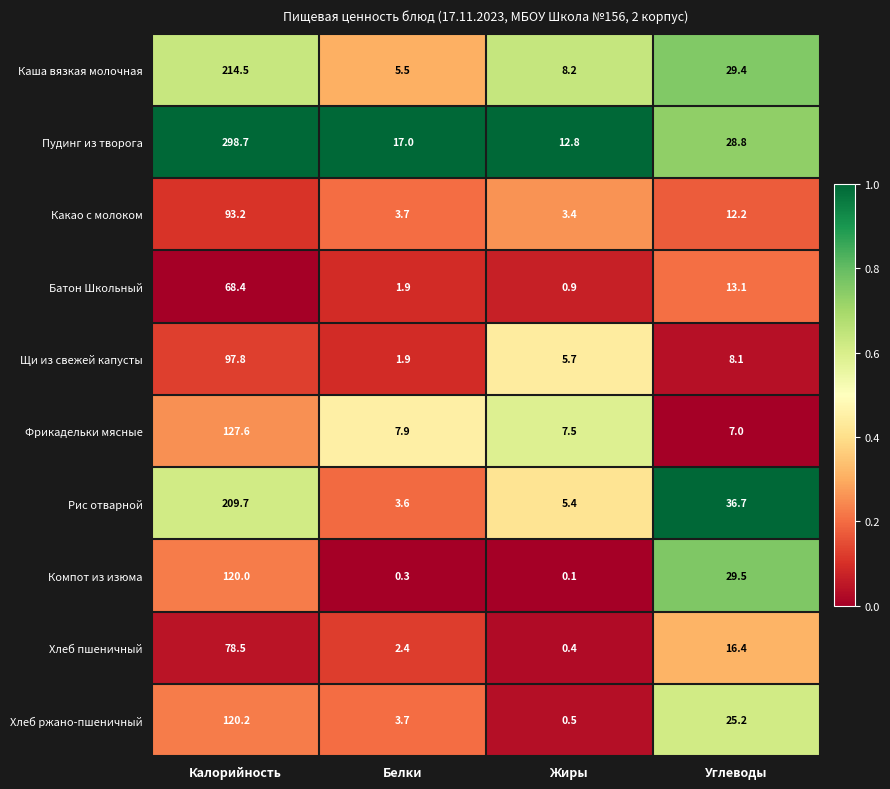

What is the spread (max minus min) of values at Калорийность?

230.3